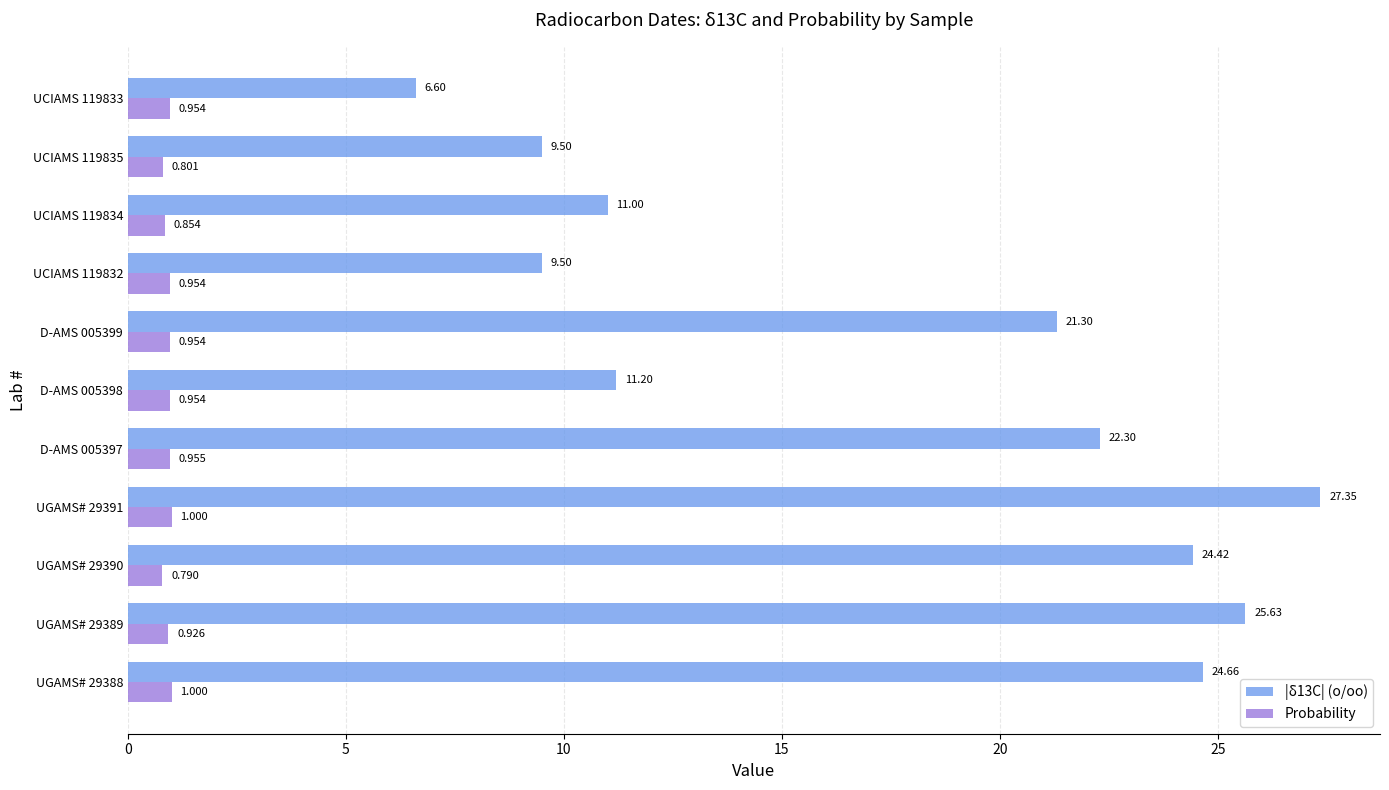

Between UCIAMS 119832 and UCIAMS 119835, which series saw the biggest shift?

Probability